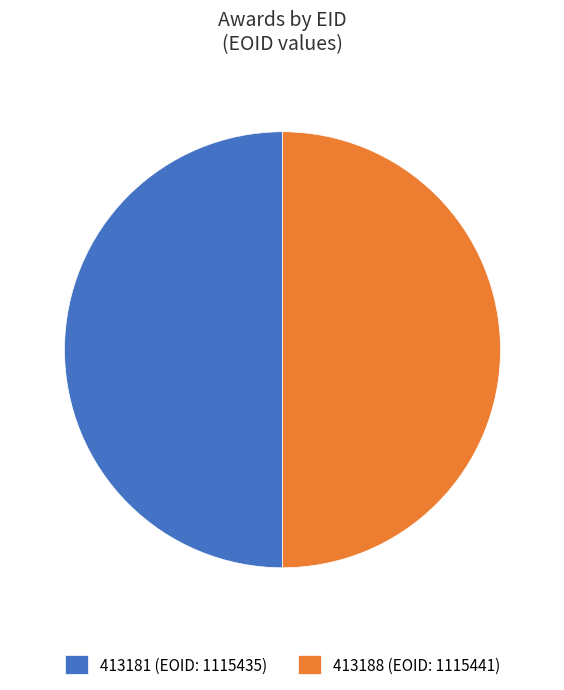

Approximately how many times larger is the value at 413188 (EOID: 1115441) compared to 413181 (EOID: 1115435)?

1.0